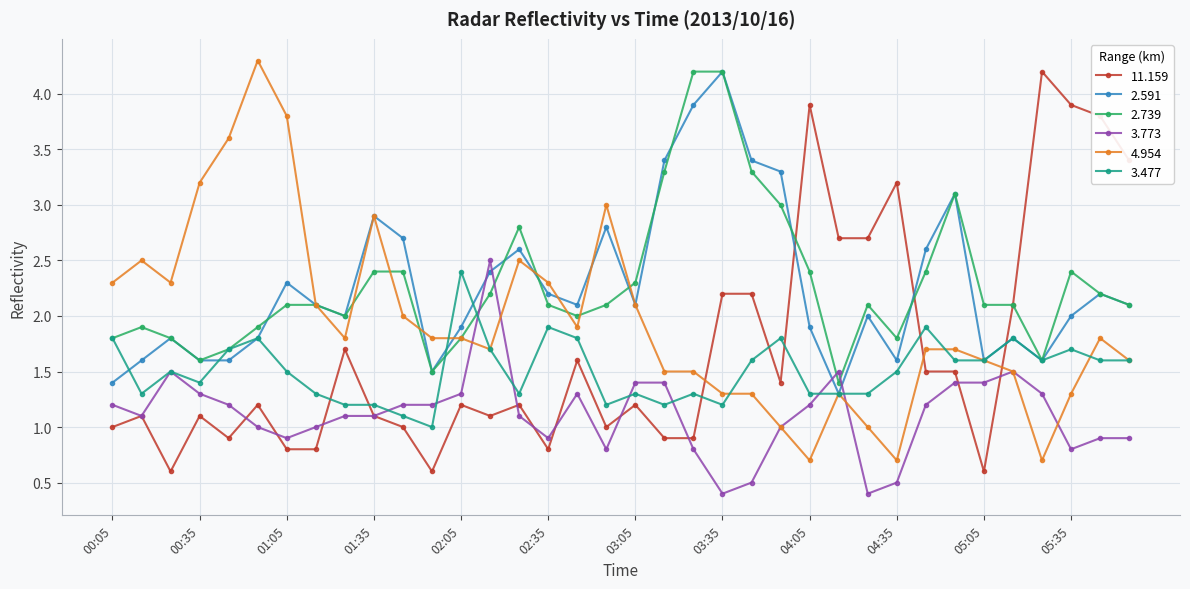

How many categories are shown in the chart?

36